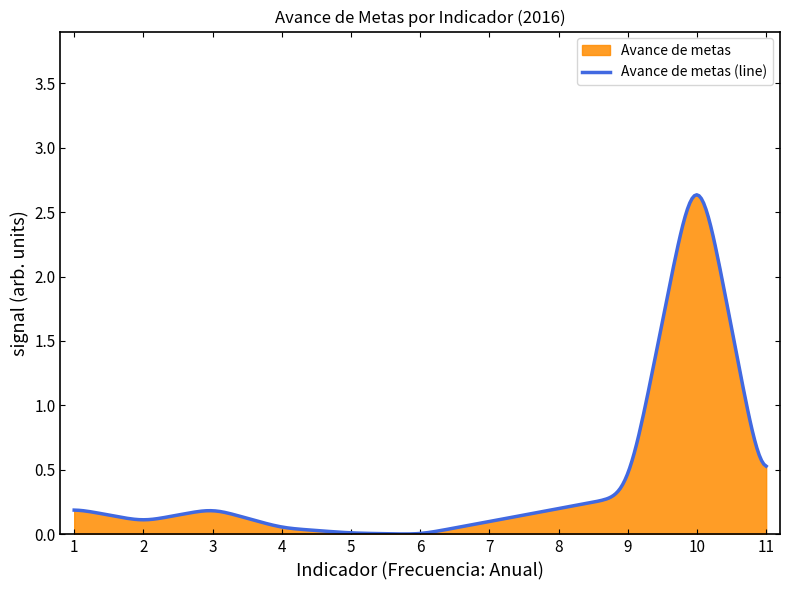

What is the maximum value shown in the chart?

2.6